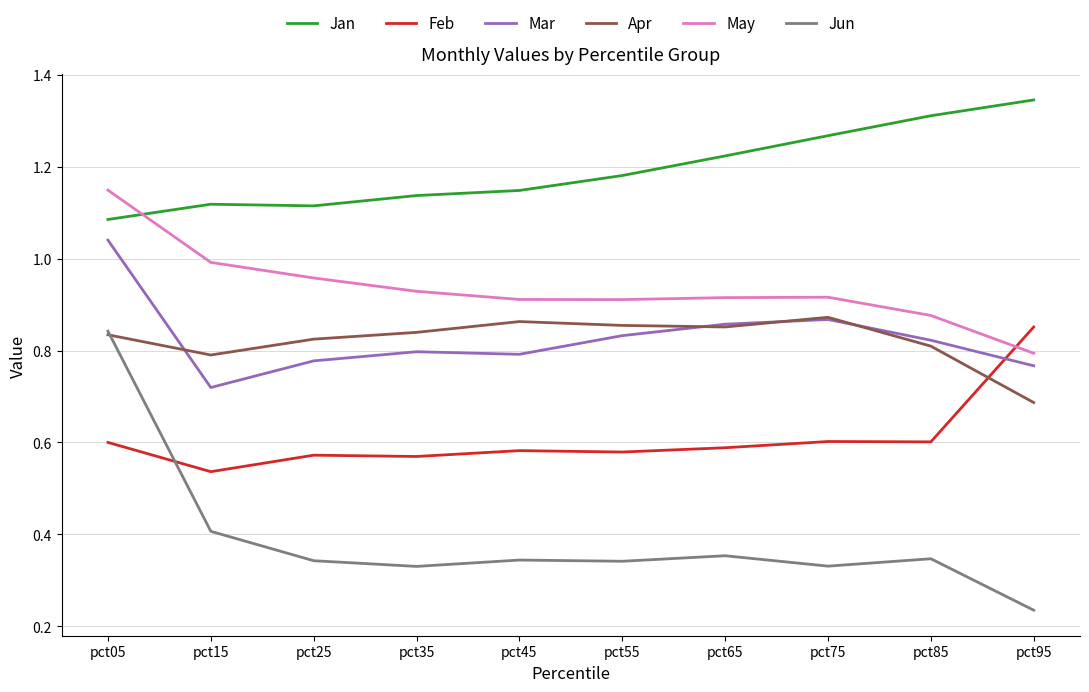

True or false: Mar and May cross at least once.

False